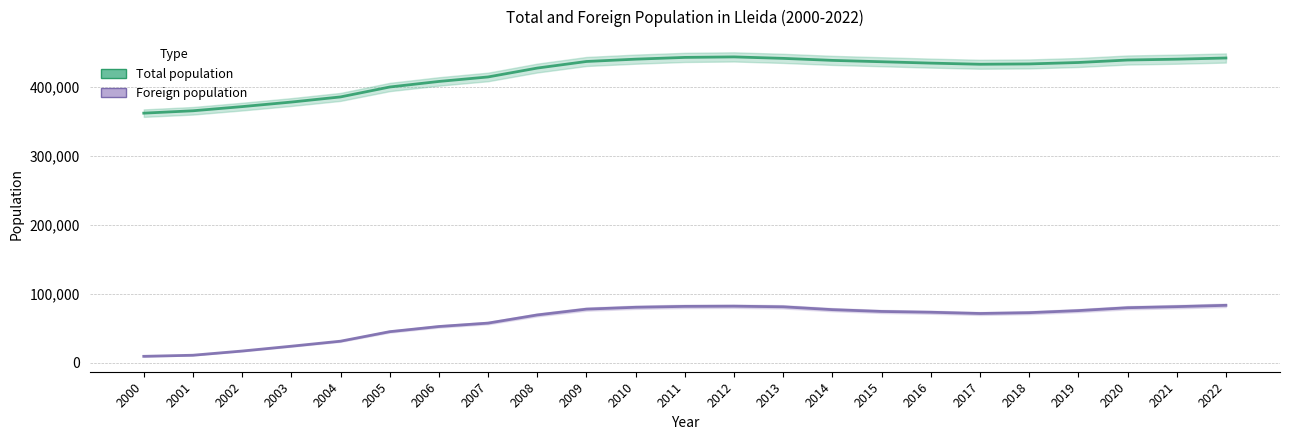

Where is the first local minimum for Total population?

2017